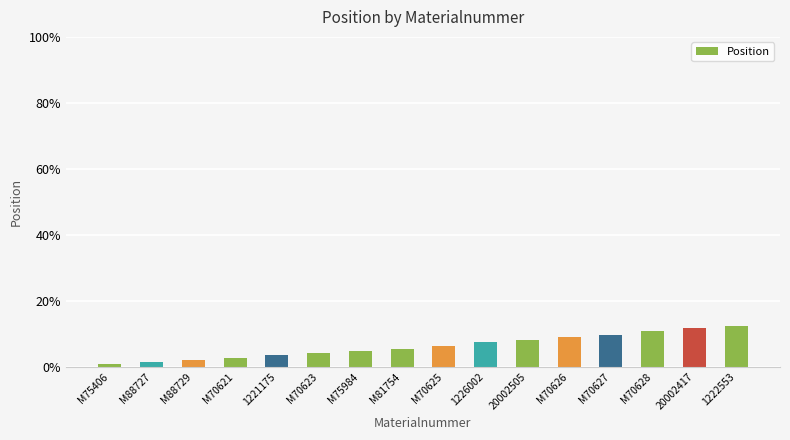

What is the label of the 7th bar from the right?

1226002